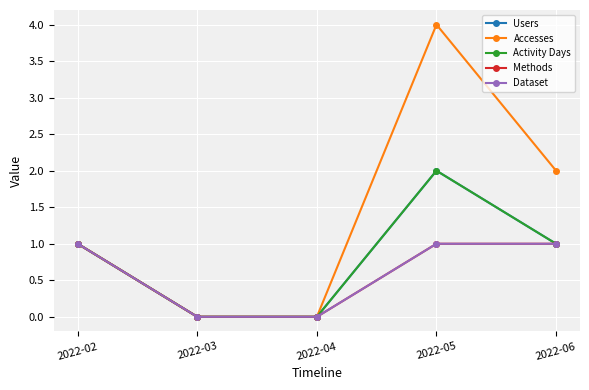

What is the sum of the Accesses values at 2022-04 and 2022-06?

2